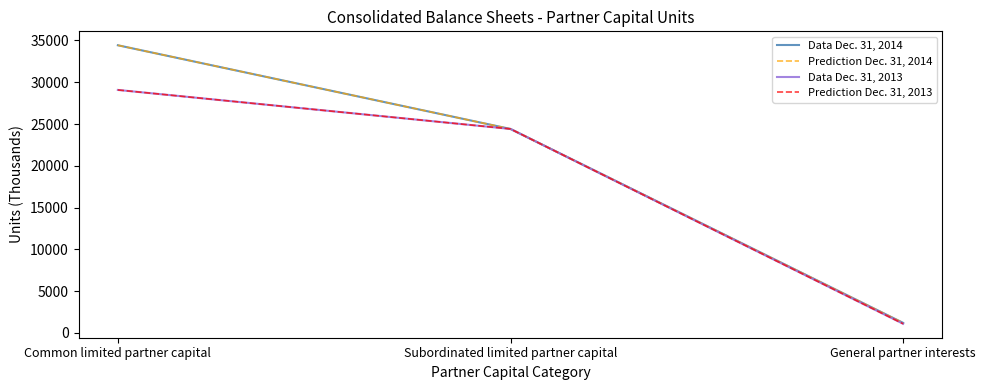

Is this an area chart (filled region under the line)?

No